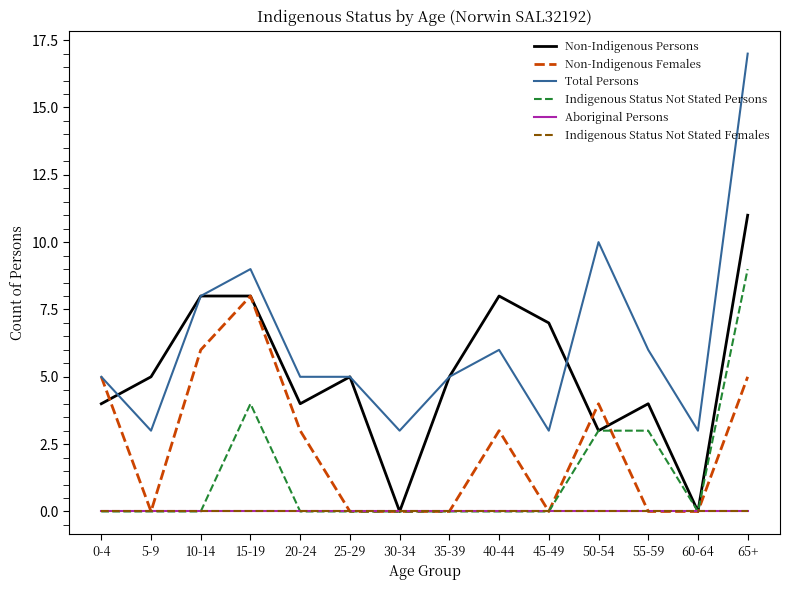

Does the chart display data point markers on the line(s)?

No